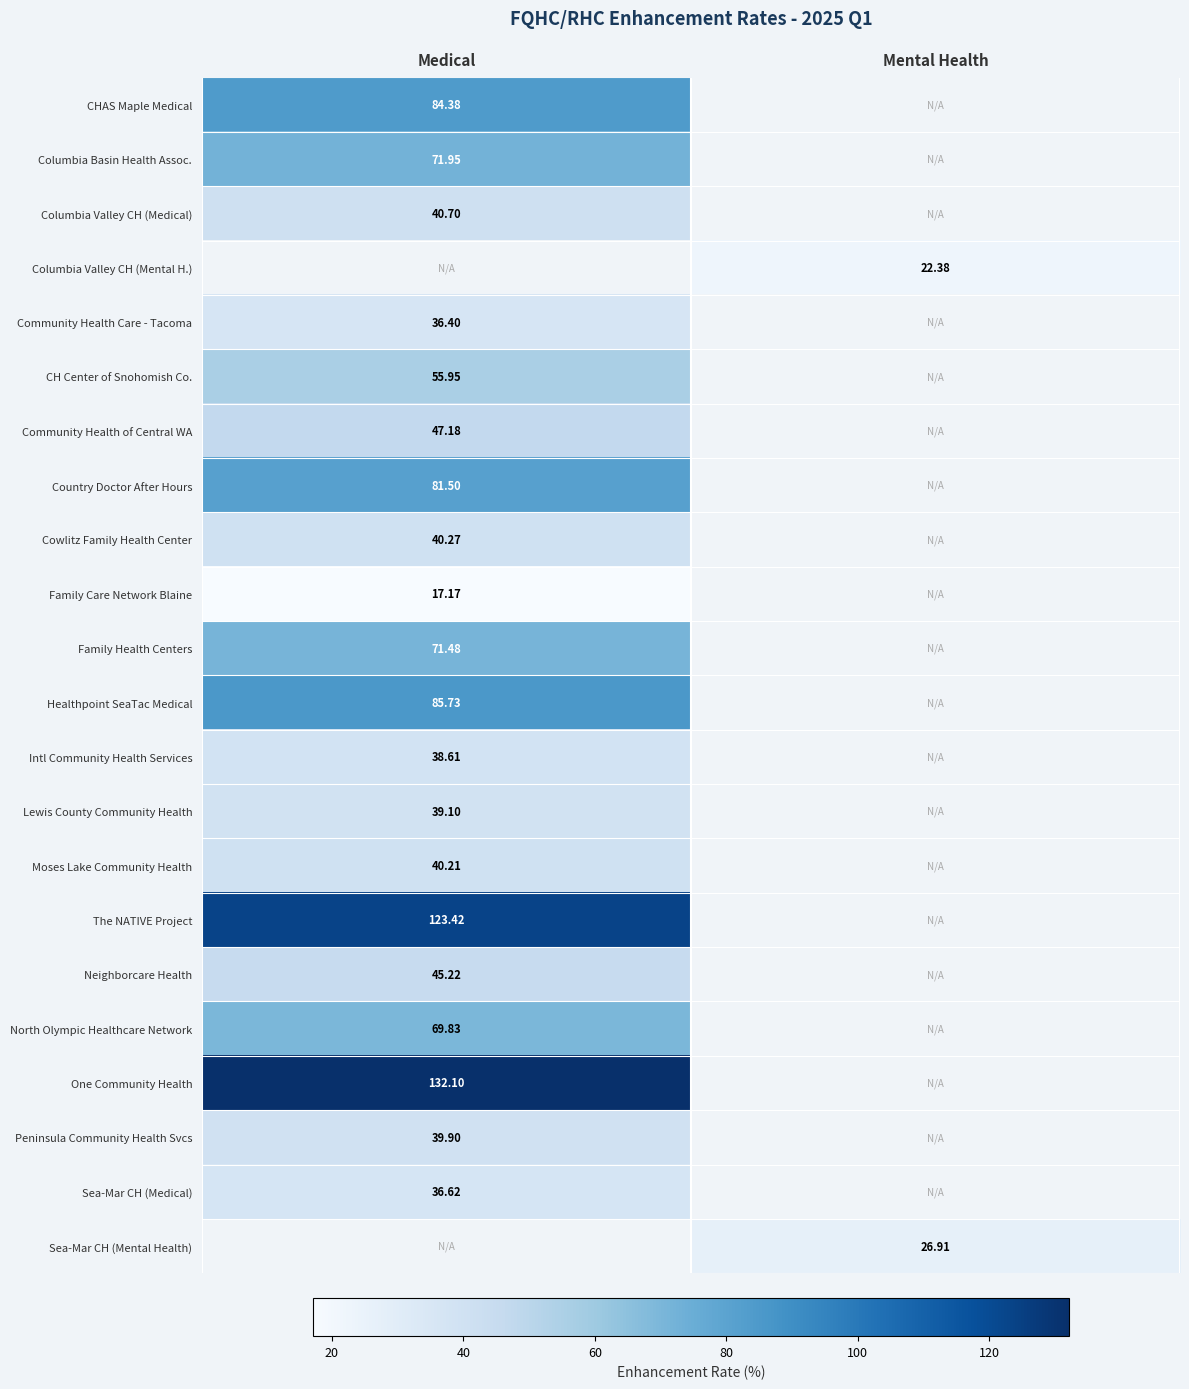

What is the minimum value shown in the chart?

17.2